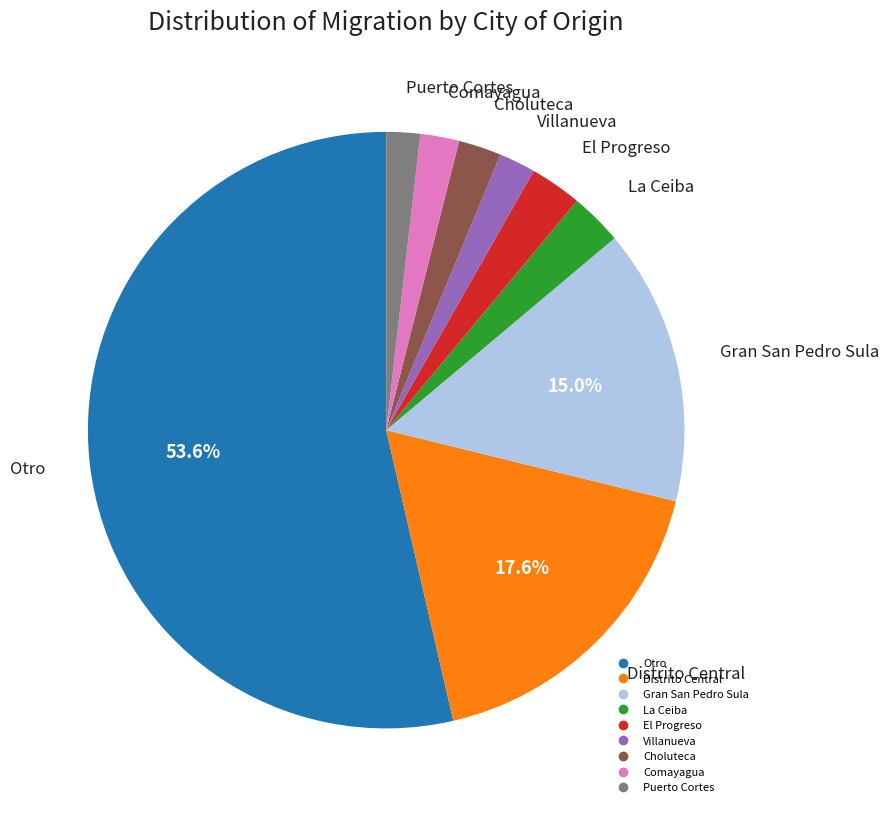

Combined, do Puerto Cortes and Otro account for over 50%?

Yes